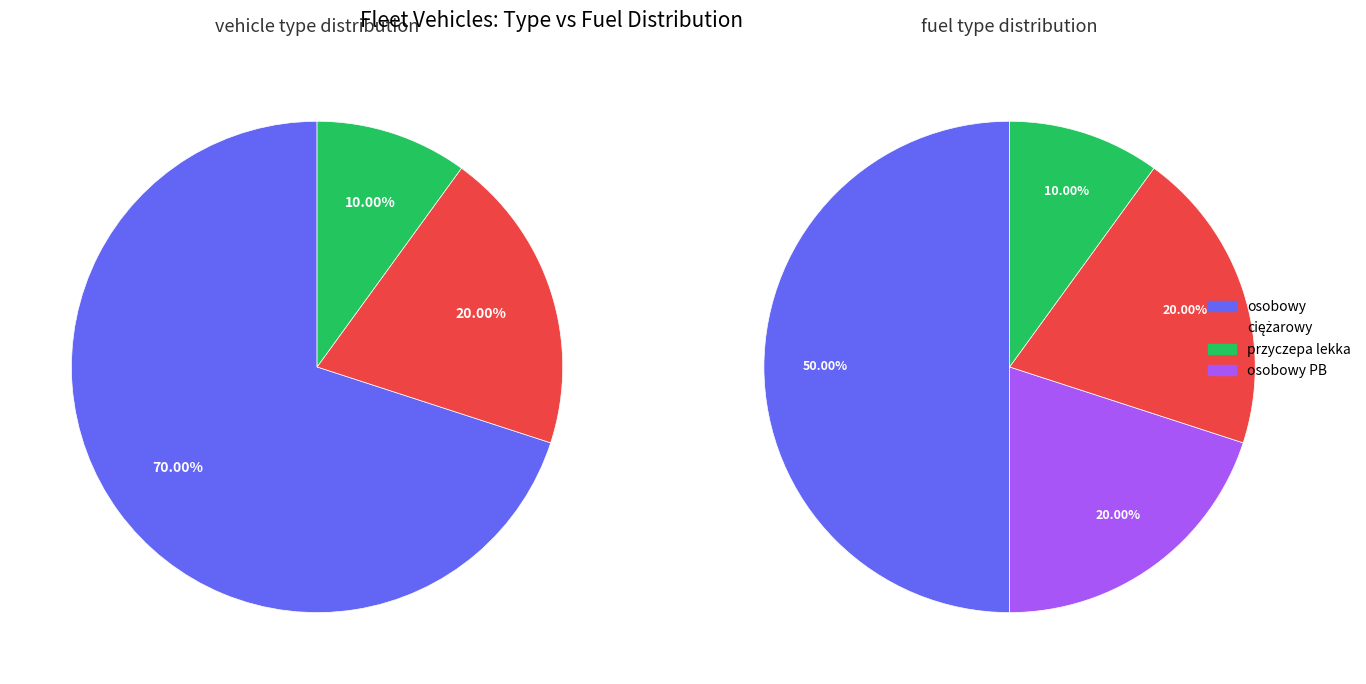

What percentage do ciężarowy and osobowy together represent?

90.0%